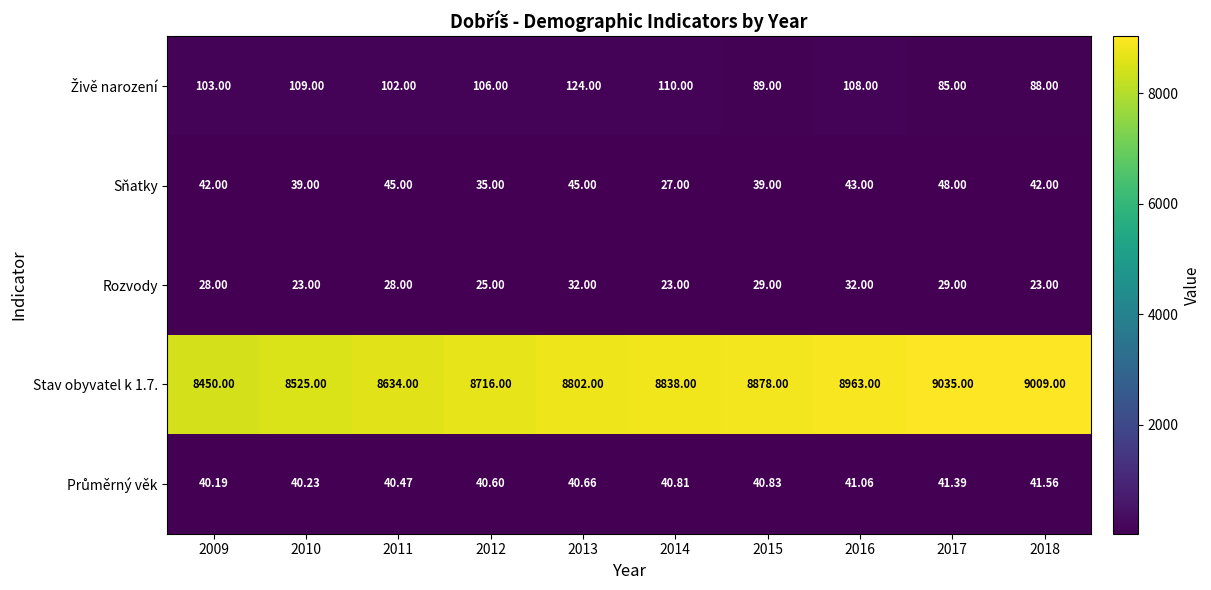

Is the value of Rozvody at 2009 greater than the value of Sňatky at 2018?

No